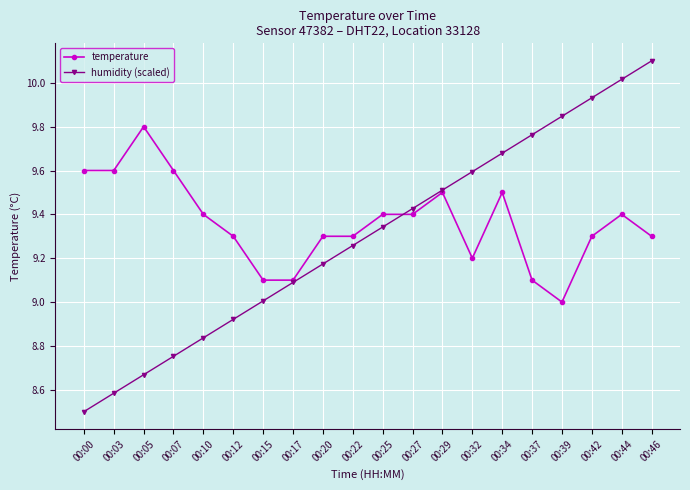

What is the sum of all humidity (scaled) values?

186.0